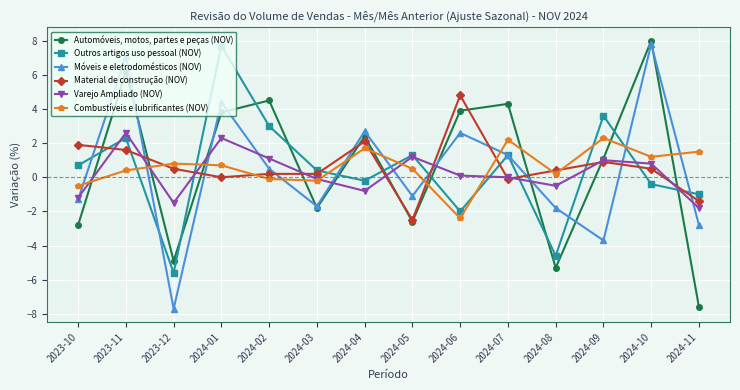

True or false: Material de construção (NOV) and Automóveis, motos, partes e peças (NOV) cross at least once.

True